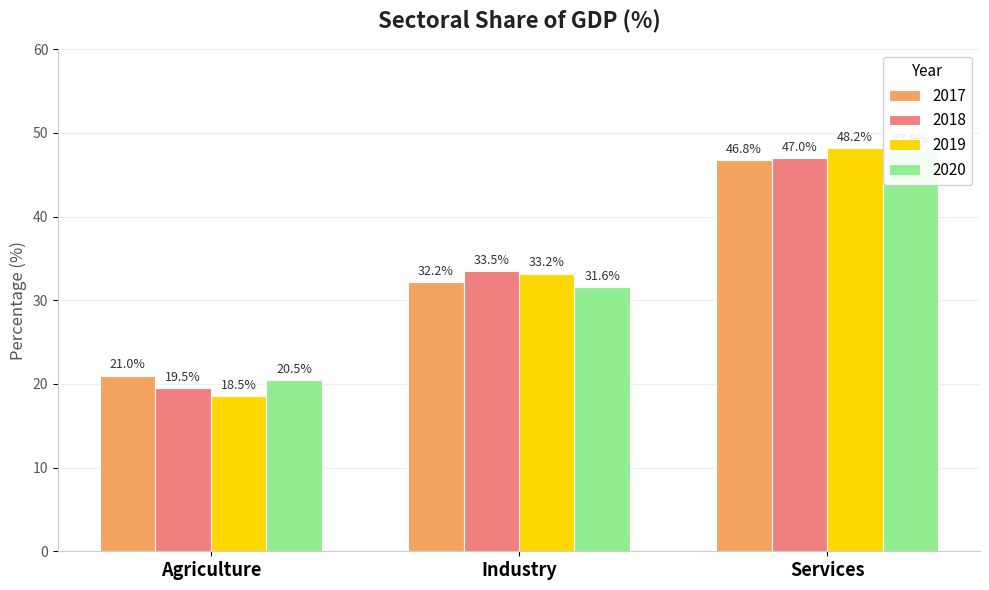

What is the label of the 1st bar from the right?

Services